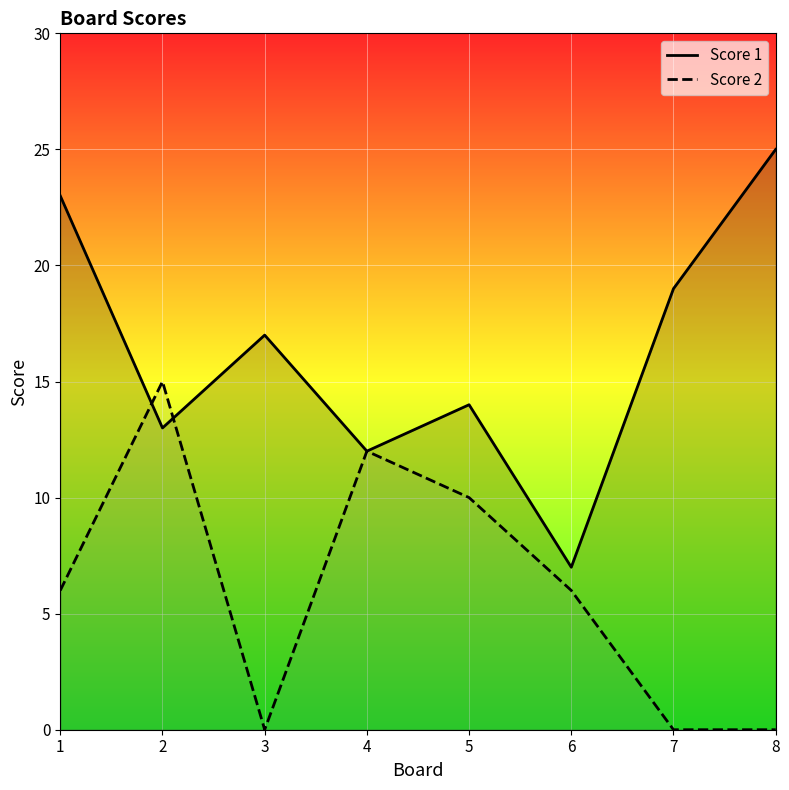

What is the total value across all series at 3?

17